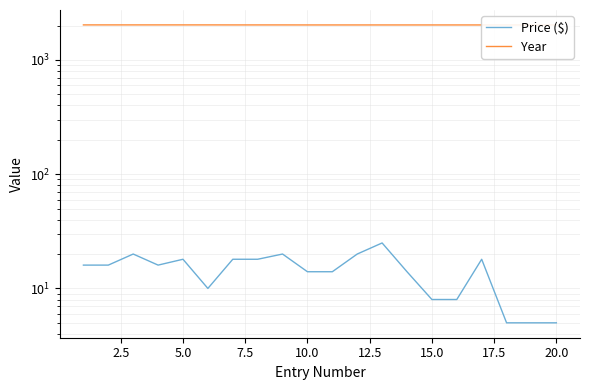

Which series has the largest total across all categories?

Year